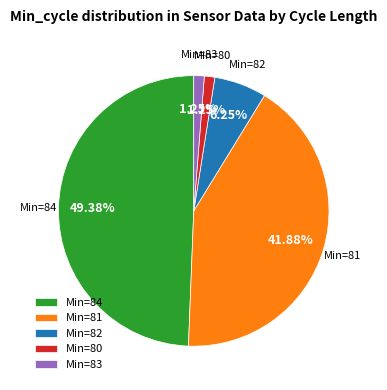

Do Min=82 and Min=80 together represent more than half of the pie?

No